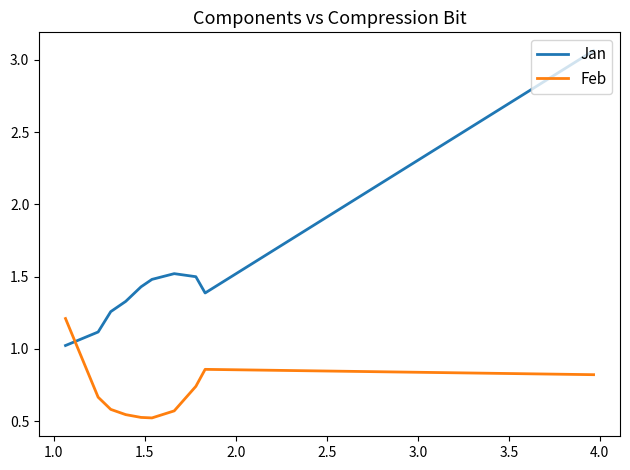

List the series in order of their overall mean, lowest first.

Feb, Jan